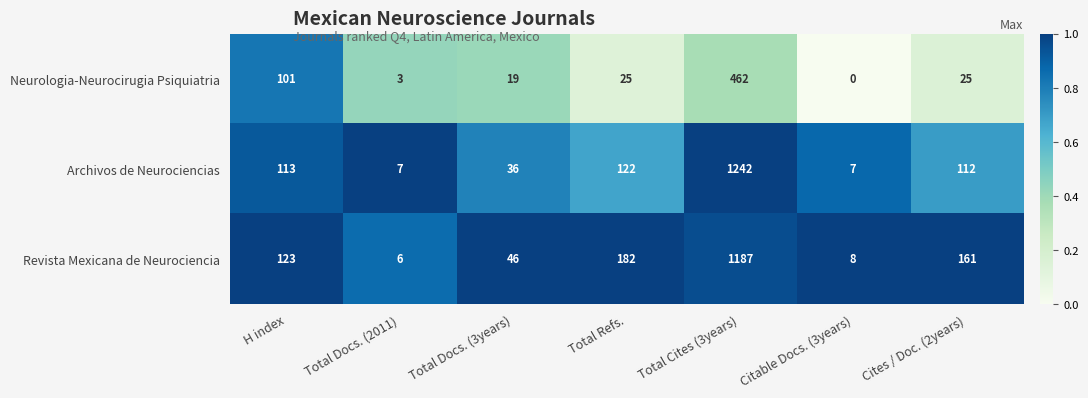

What is the total value across all series at H index?

337